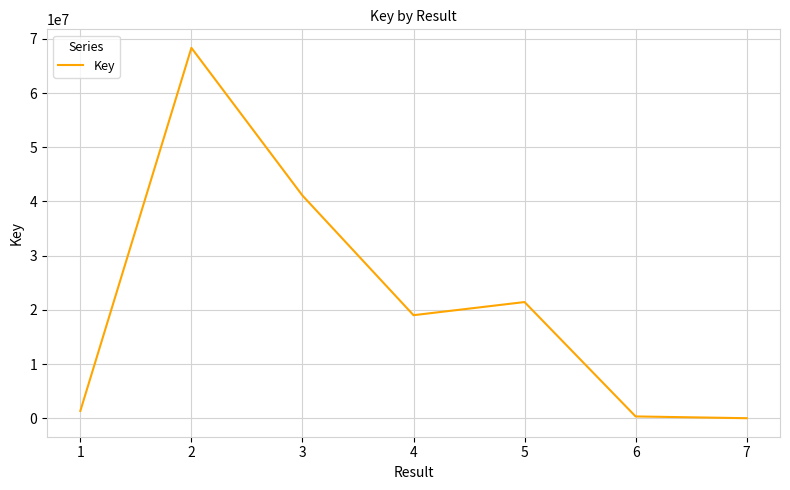

Where is the first local maximum?

2